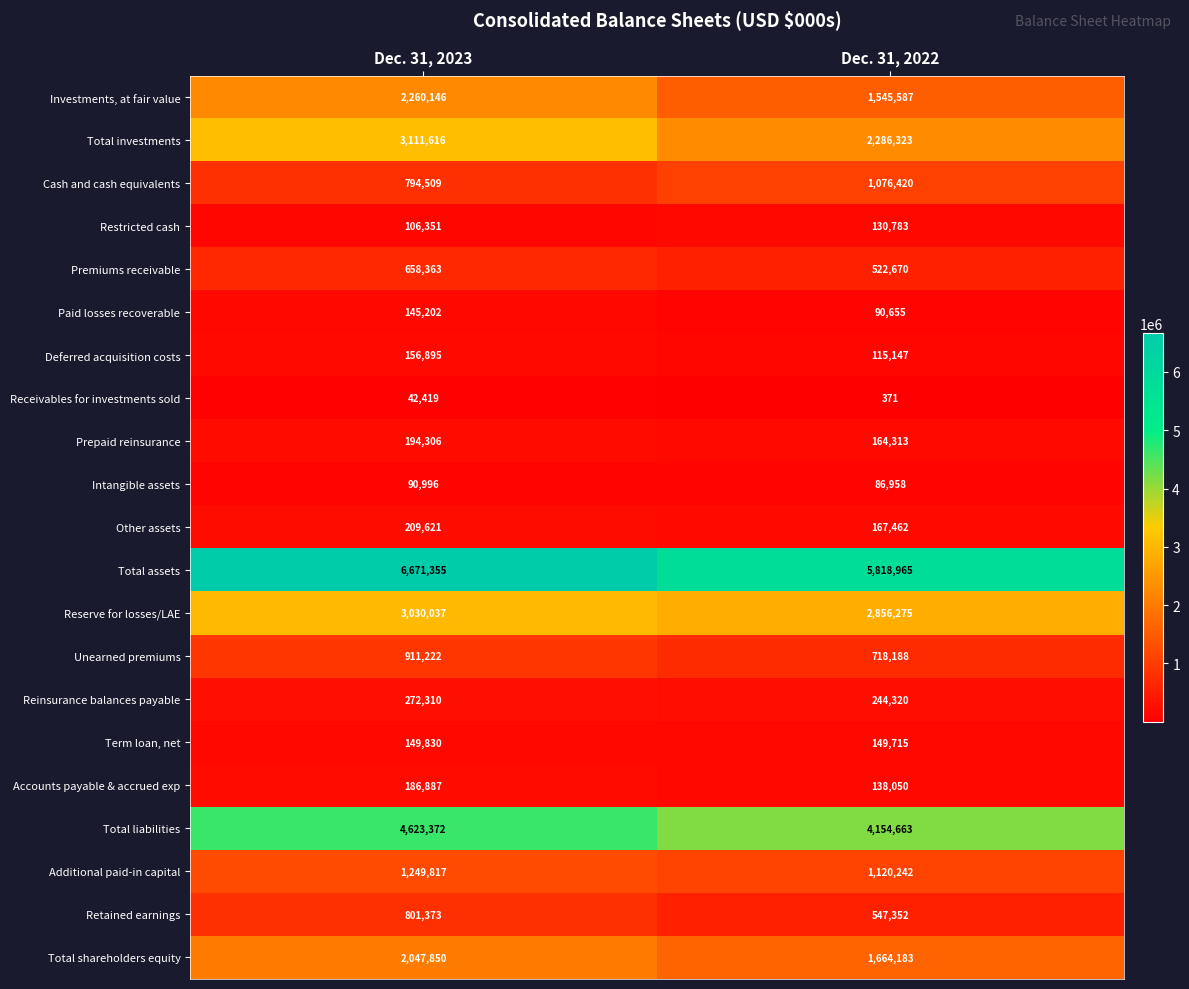

Read the Total shareholders equity value at Dec. 31, 2022.

1664183